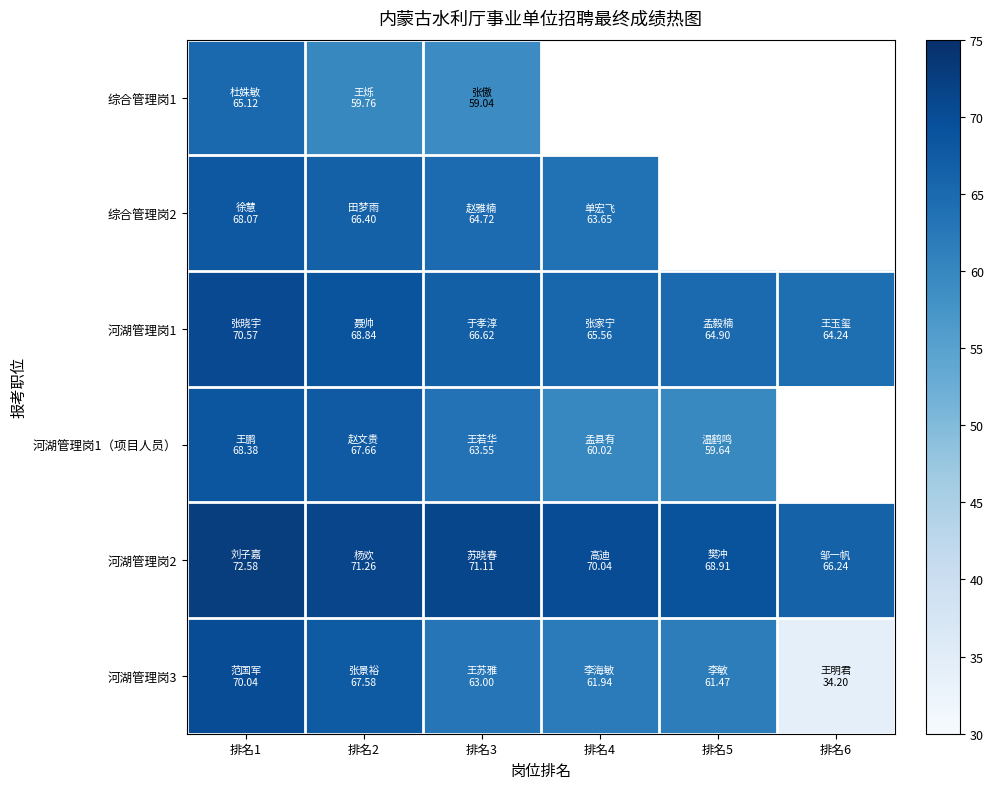

The value of 综合管理岗2 at 排名1 is 108.4. True or false?

False